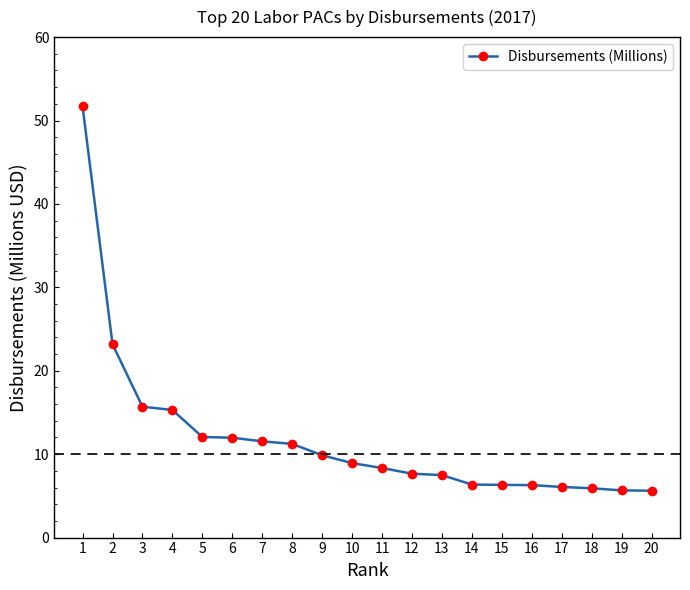

What is the greatest value displayed?

51.7